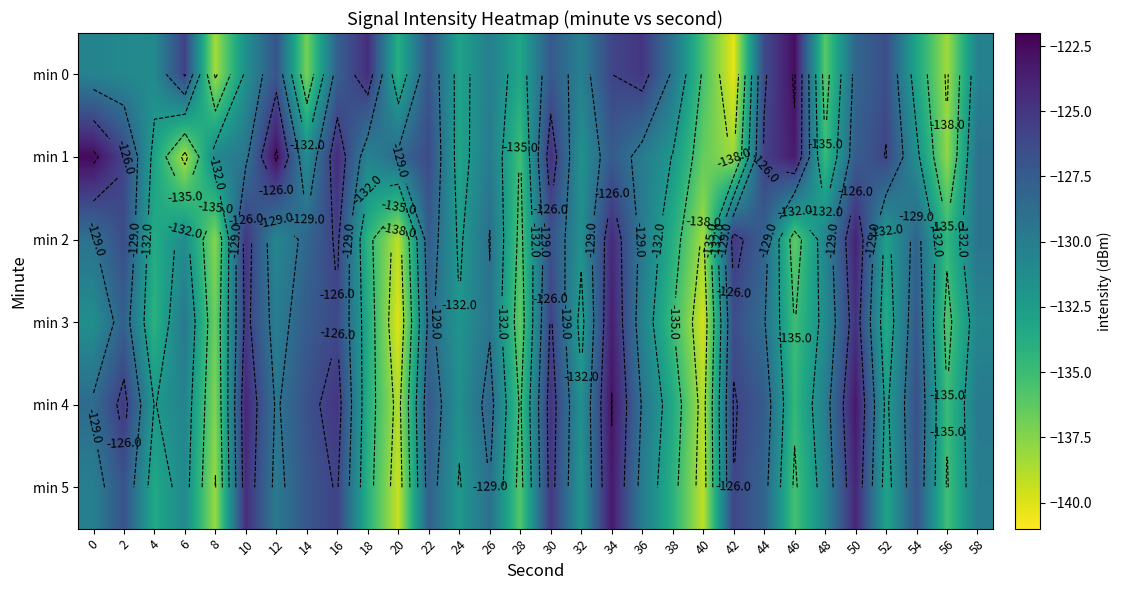

At how many categories does at least one series exceed -129?

20